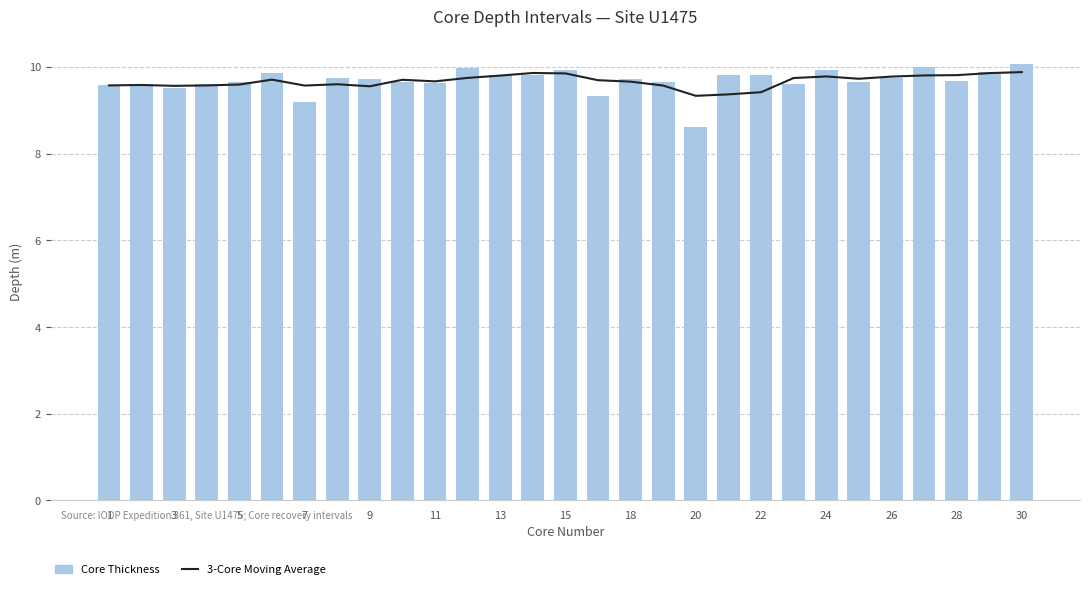

What are all the series names shown in the legend?

3-Core Moving Average, Core Thickness